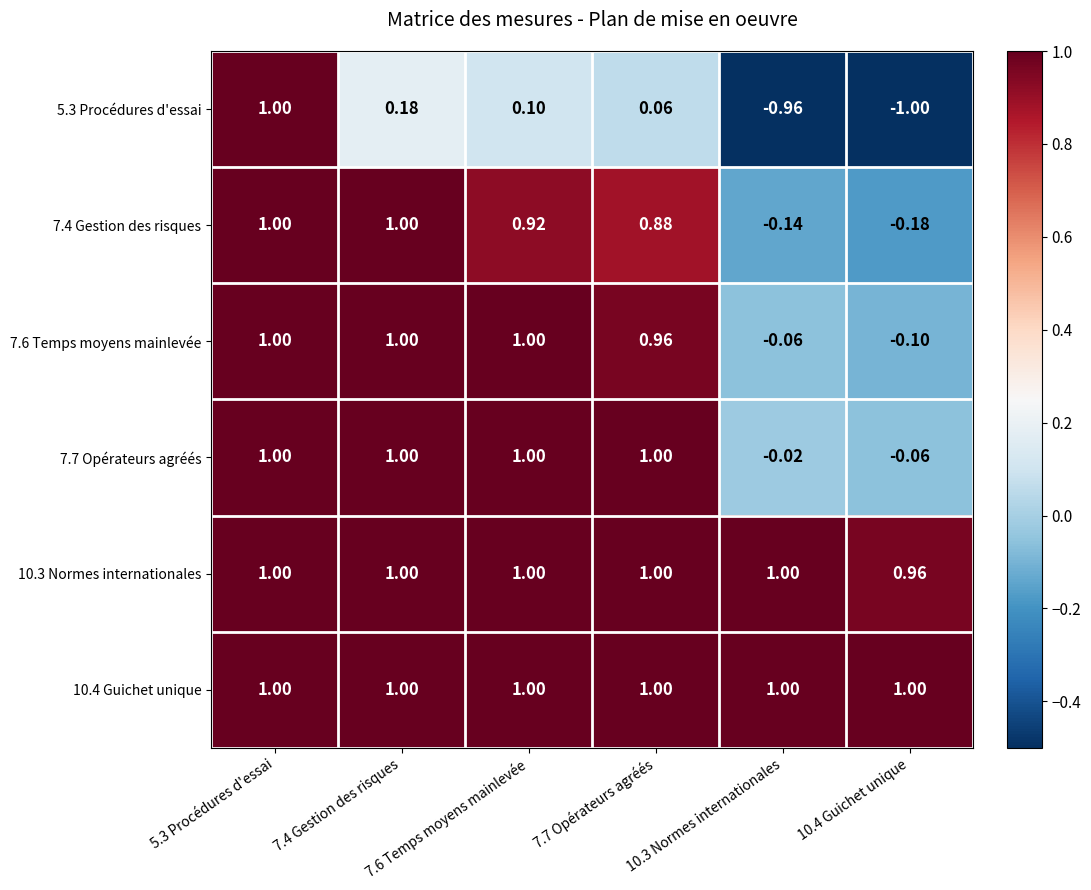

Is the value of 7.7 Opérateurs agréés at 5.3 Procédures d'essai greater than the value of 5.3 Procédures d'essai at 10.3 Normes internationales?

Yes